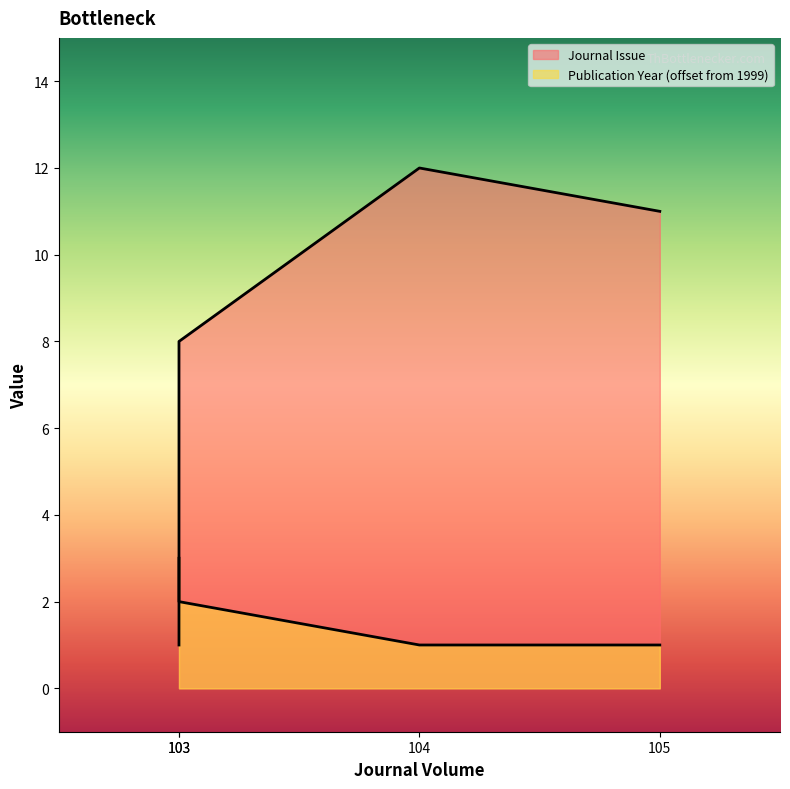

Reading right to left, what are all the values shown in this chart?

Journal Issue: 11	12	8	1
Publication Year: 1	1	2	3